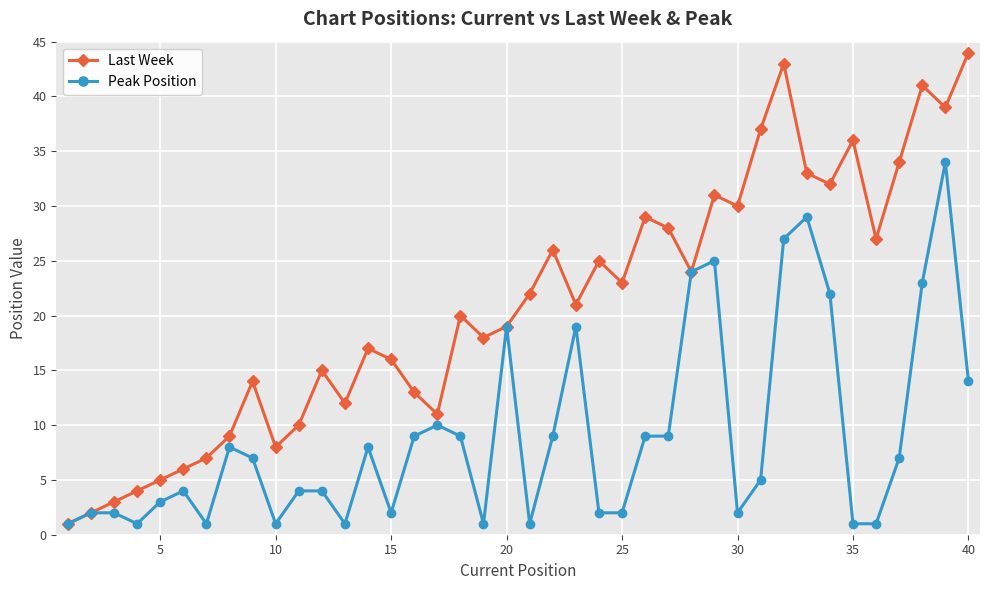

Reading left to right, list all the values displayed in this chart.

Last Week: 1	2	3	4	5	6	7	9	14	8	10	15	12	17	16	13	11	20	18	19	22	26	21	25	23	29	28	24	31	30	37	43	33	32	36	27	34	41	39	44
Peak Position: 1	2	2	1	3	4	1	8	7	1	4	4	1	8	2	9	10	9	1	19	1	9	19	2	2	9	9	24	25	2	5	27	29	22	1	1	7	23	34	14